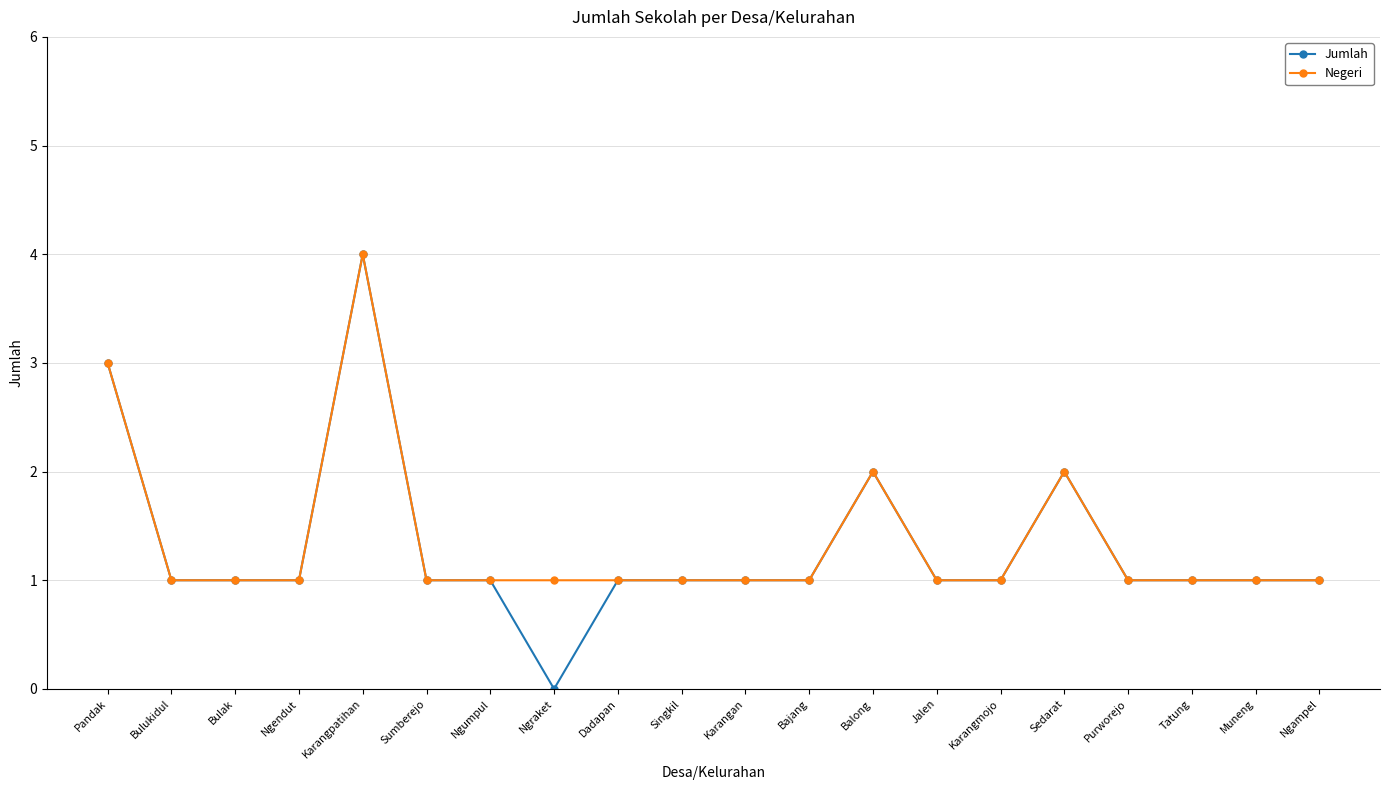

Which series has the largest range (max minus min)?

Jumlah